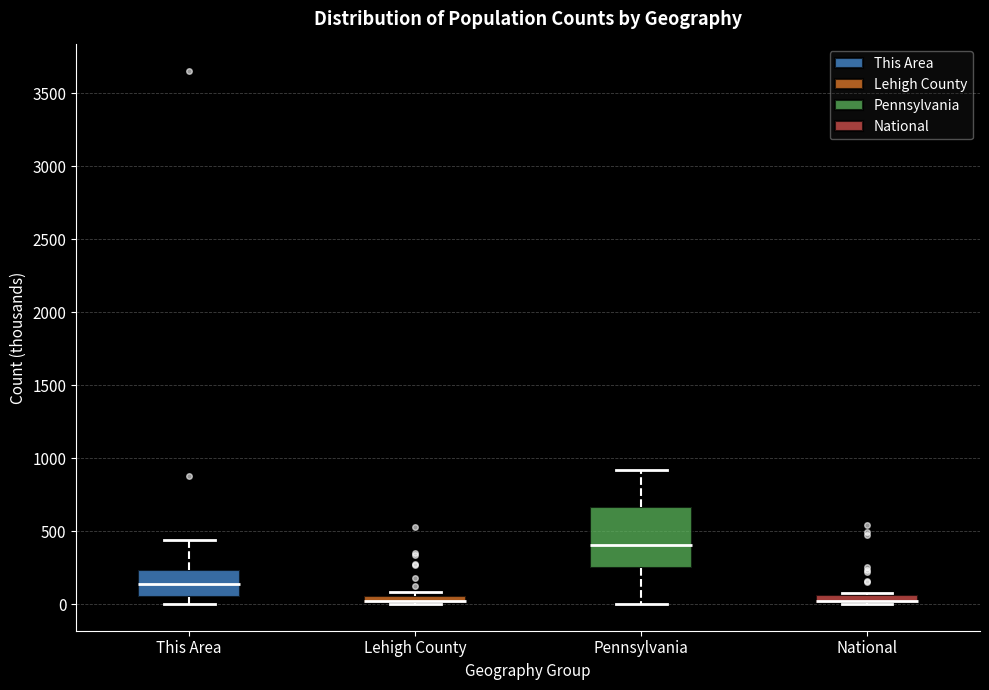

Where does the upper whisker of the box for Pennsylvania end on the y-axis? The values are not printed on the chart, so give them approximately, as read against the axis.

900